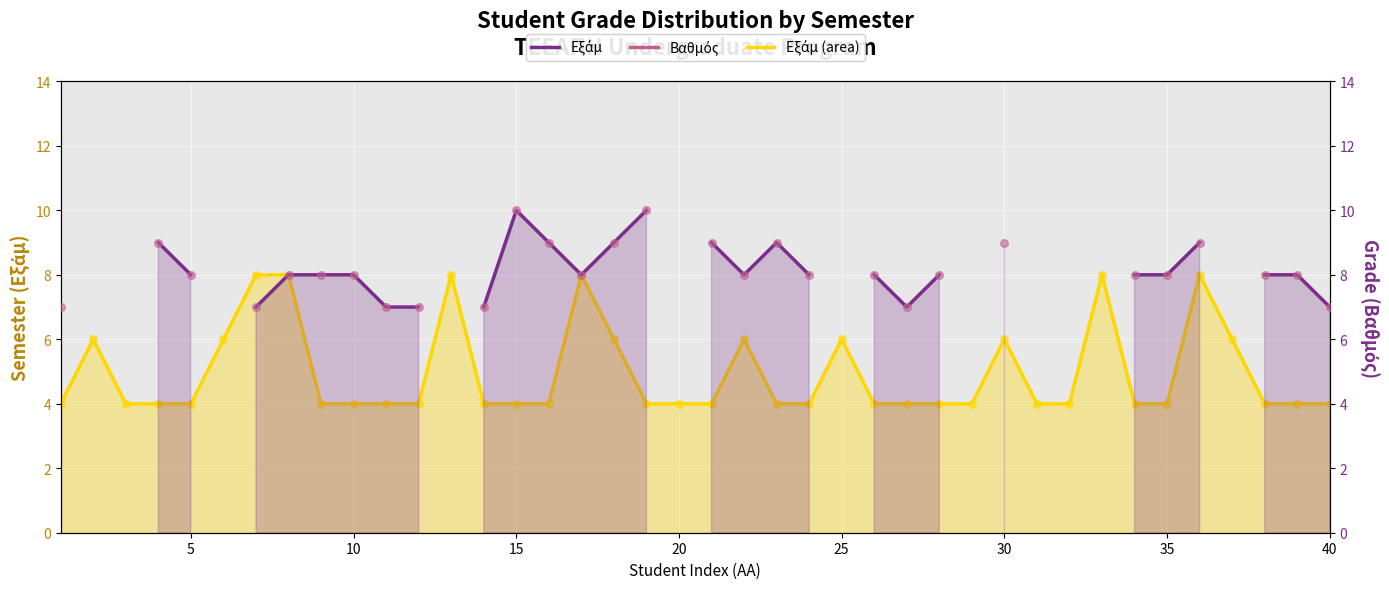

Which series reaches the minimum Y coordinate?

Εξάμ